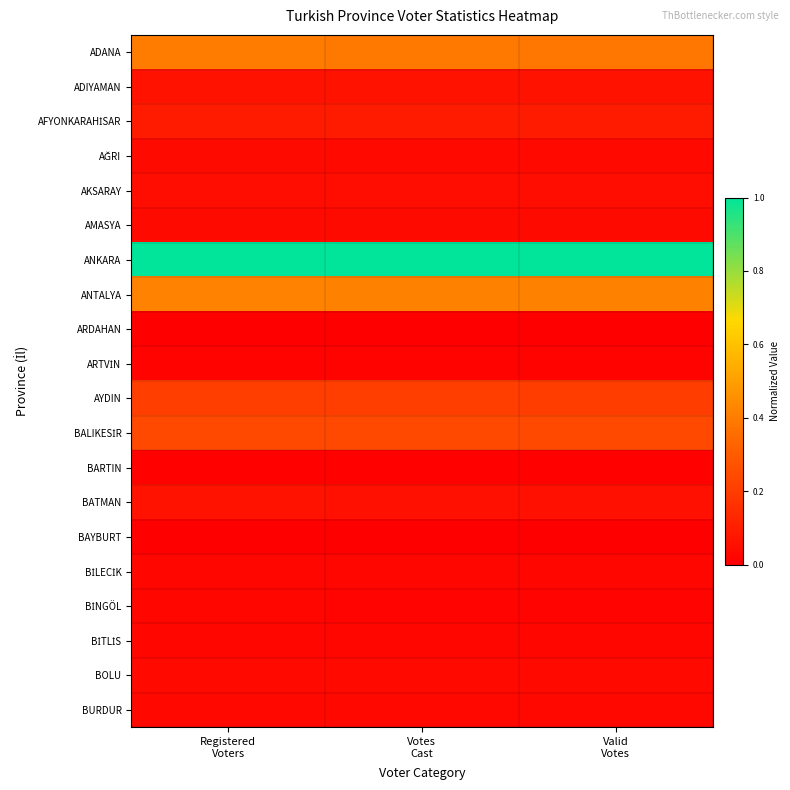

At which category is the sum across all series the highest?

Registered
Voters